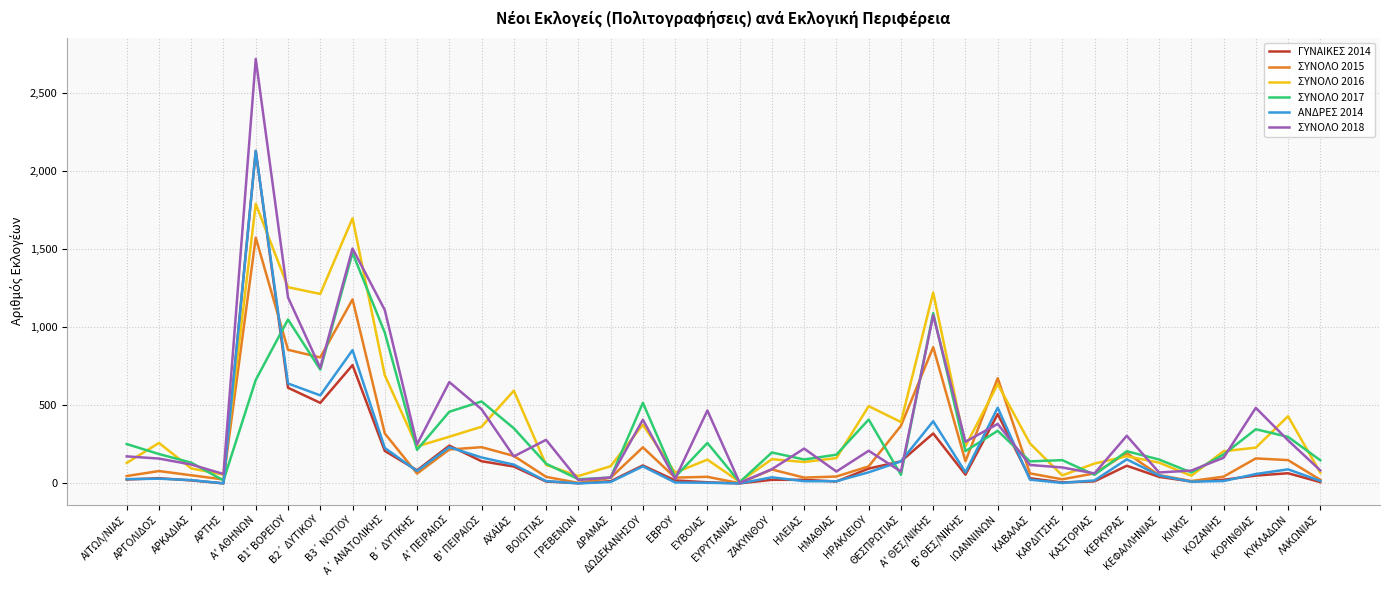

In ΣΥΝΟΛΟ 2017, how many points are higher than both neighbors (excluding endpoints)?

12